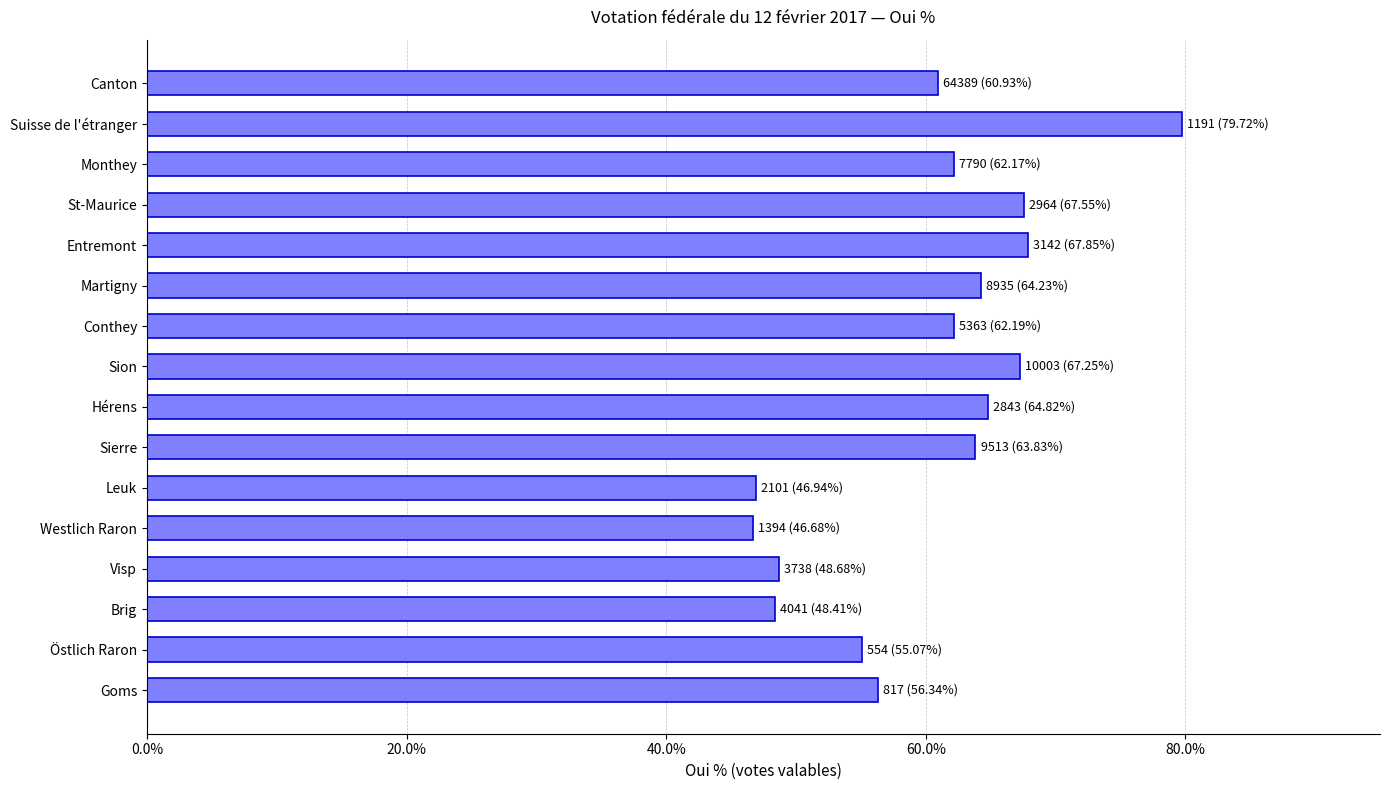

How many series are shown in this chart?

1